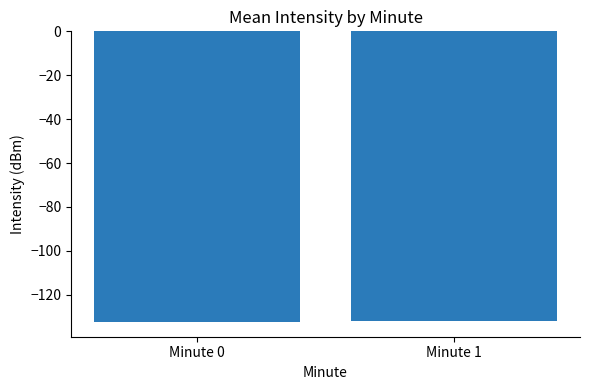

How many bars are there in total?

2